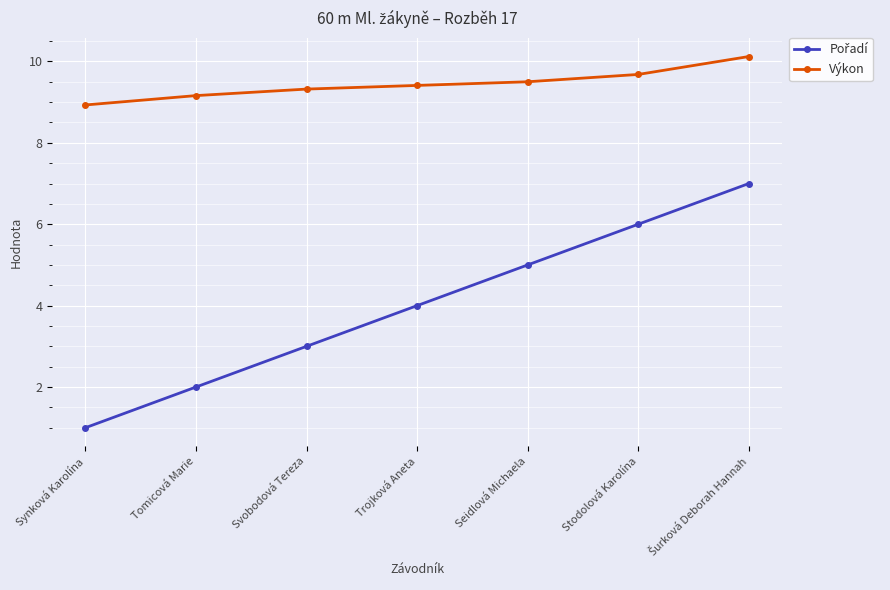

What is the difference between the maximum and minimum values in the Výkon series?

1.2